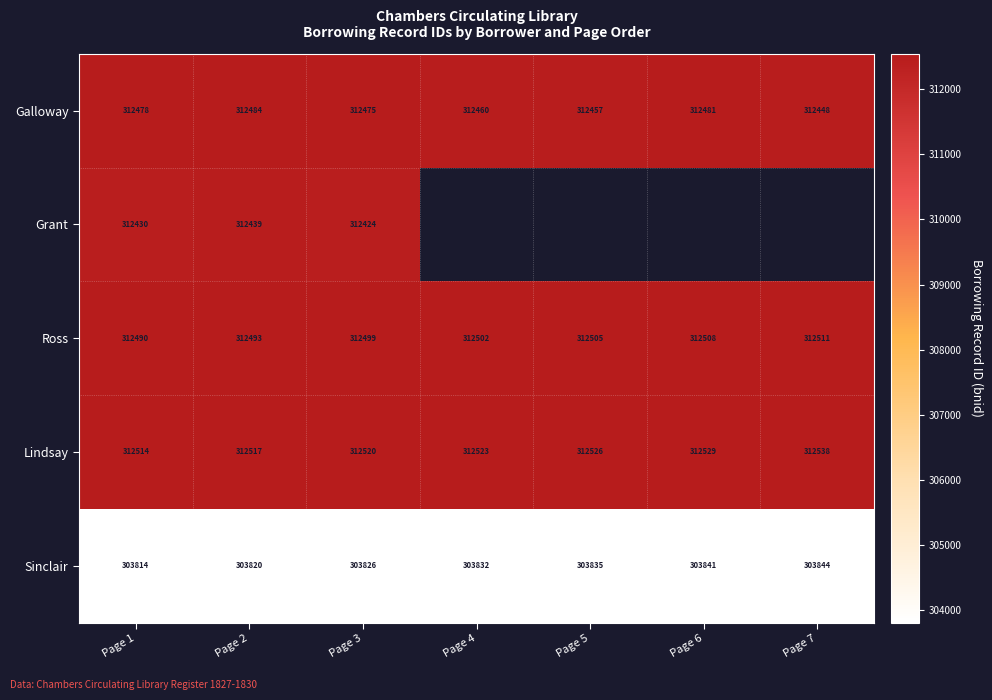

How many distinct data groups are displayed?

5